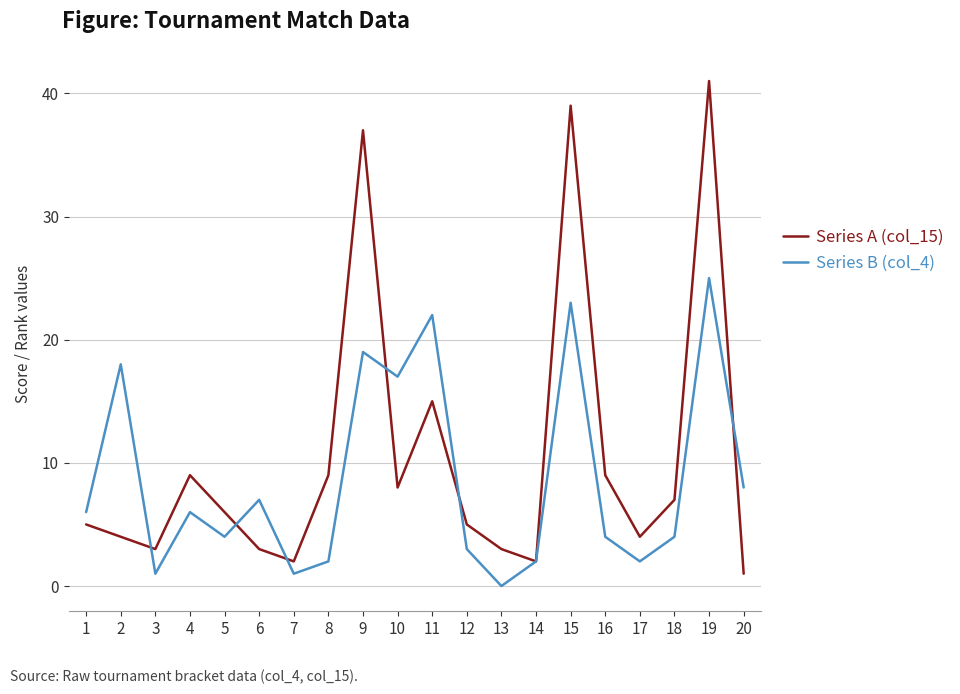

What is the difference between the maximum and minimum values in the Series A (col_15) series?

40